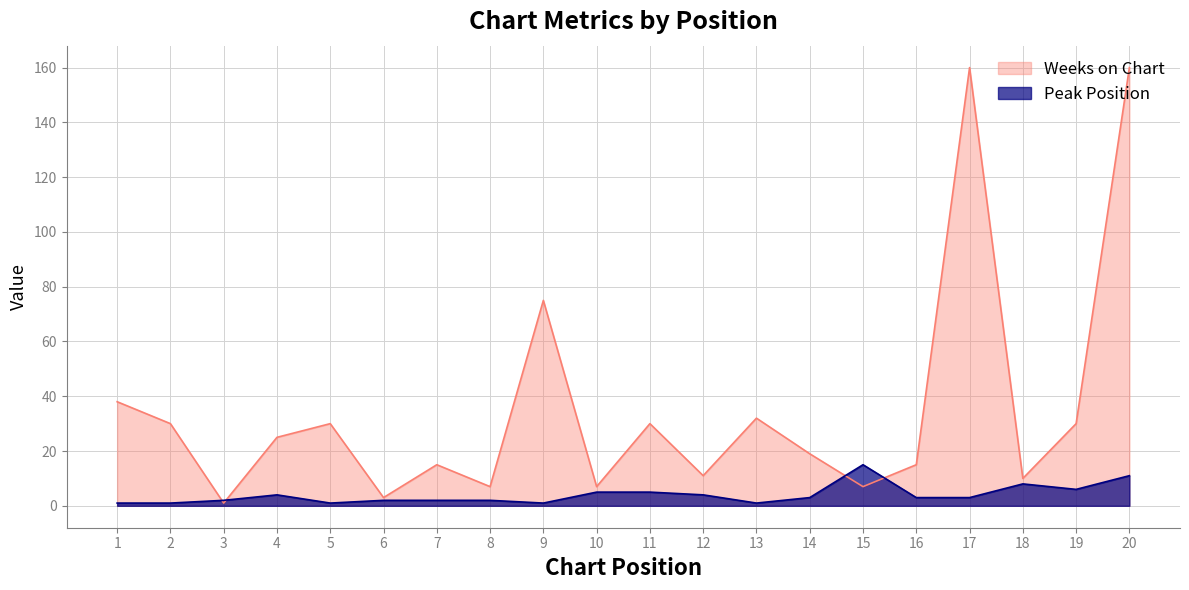

Which series has the largest total across all categories?

Weeks on Chart